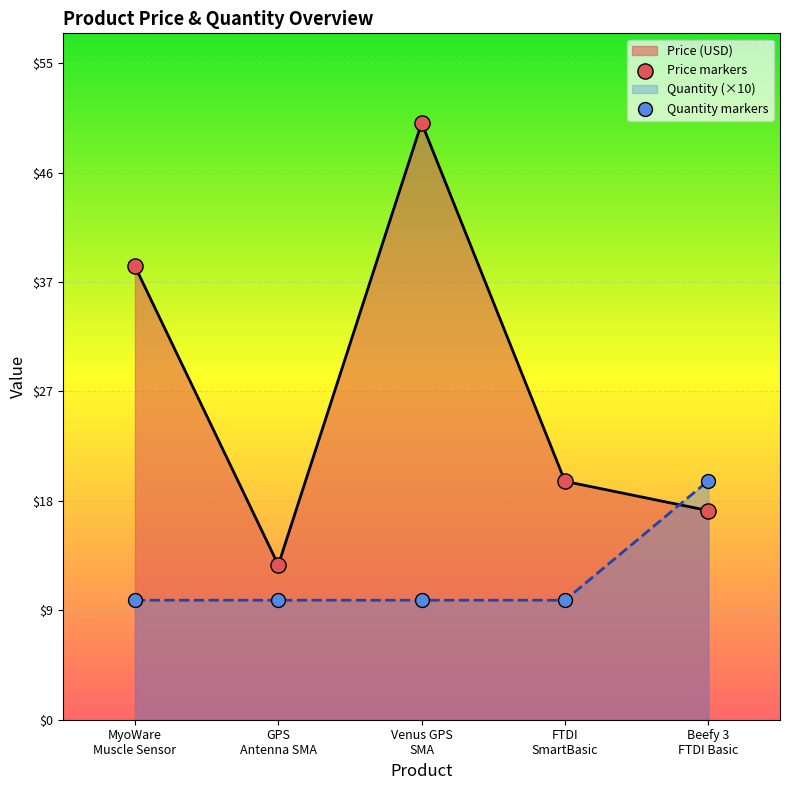

Is the value of Price (USD) at Beefy 3
FTDI Basic greater than the value of Quantity markers at GPS
Antenna SMA?

Yes